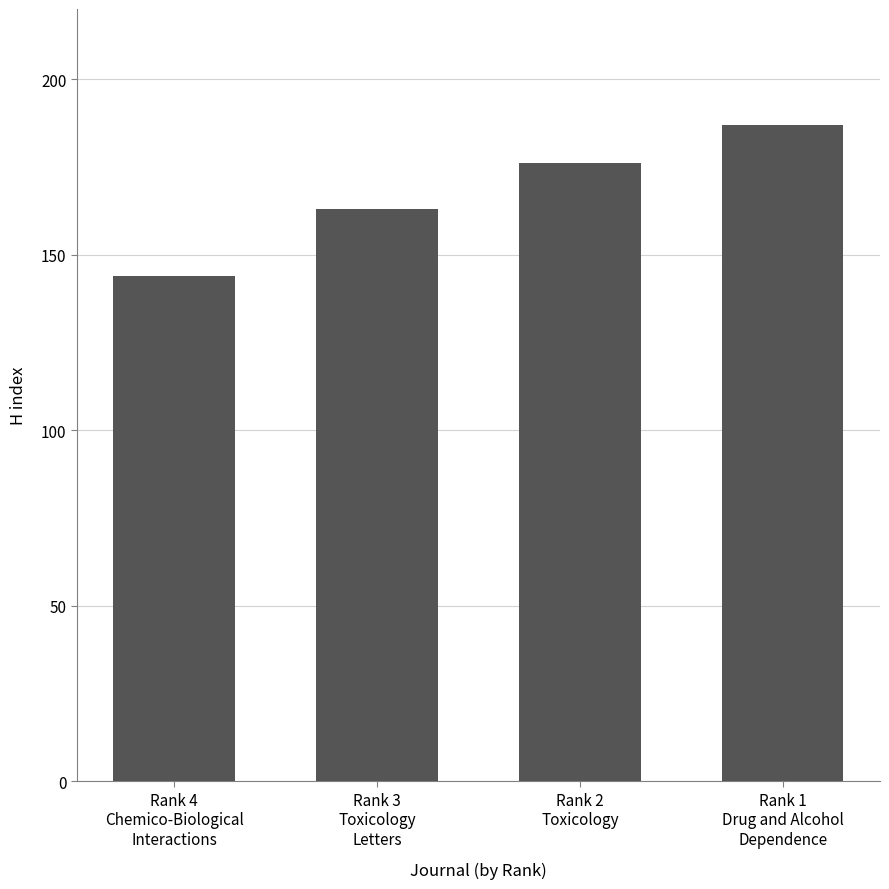

How many bars are there in total?

4